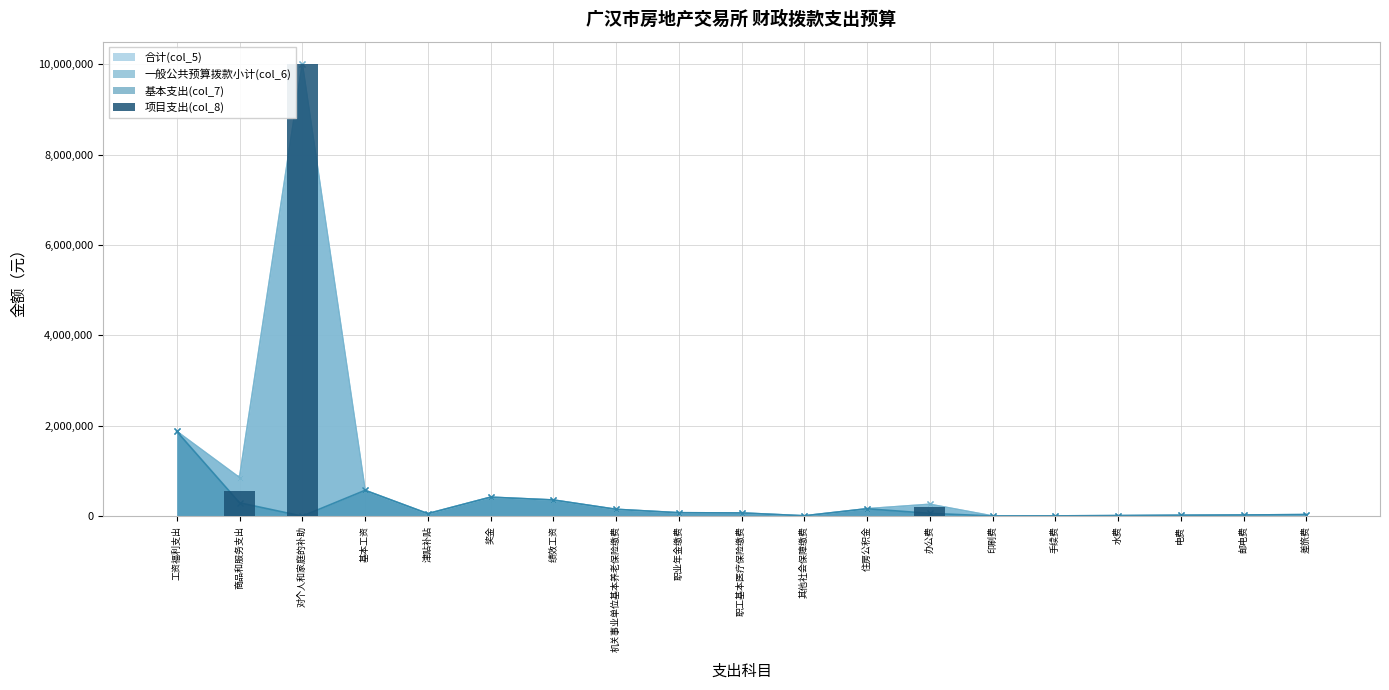

Does the chart contain stacked bars?

No